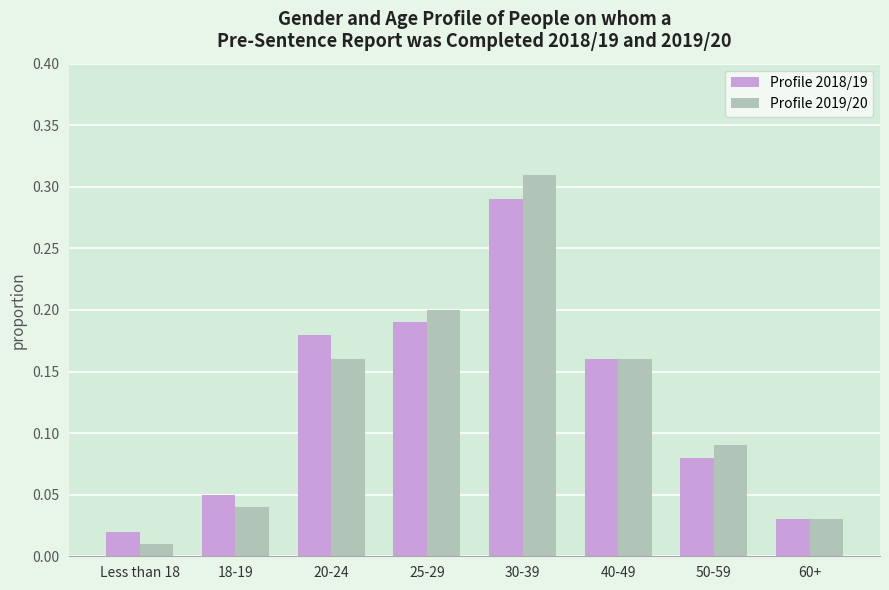

The value of Profile 2018/19 at 25-29 is 0.1. True or false?

False